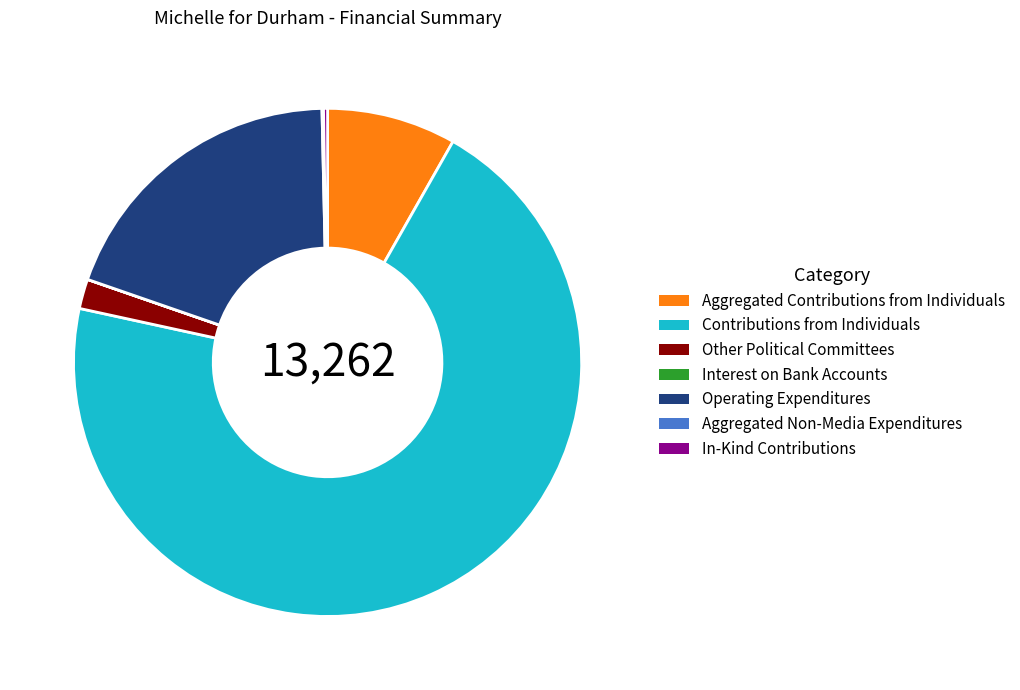

Is it true that Operating Expenditures is 19% of the pie?

True